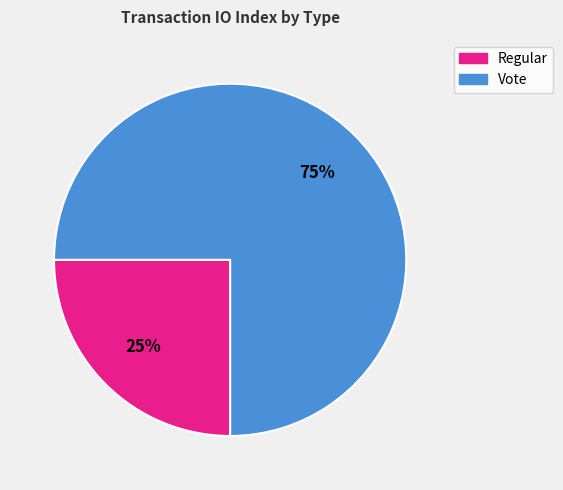

Do Vote and Regular together represent more than half of the pie?

Yes